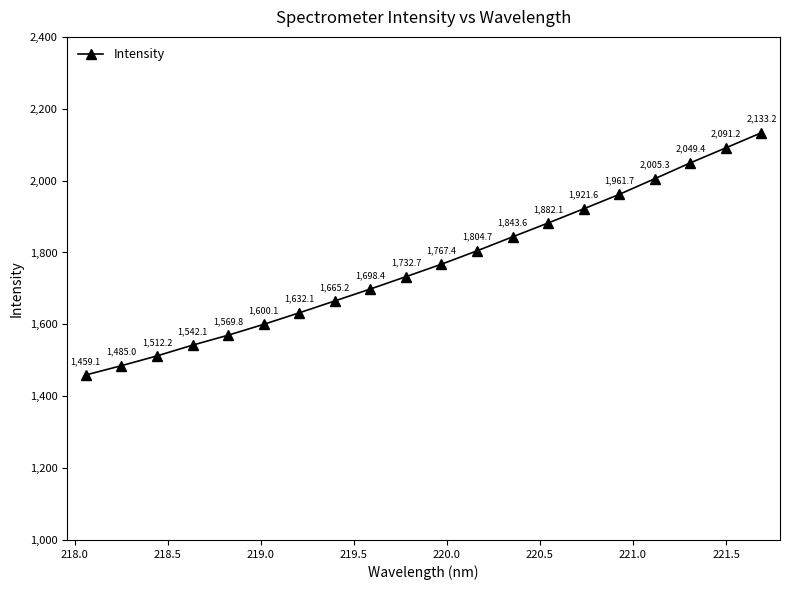

True or false: the data has more than 2 interior local peaks.

False